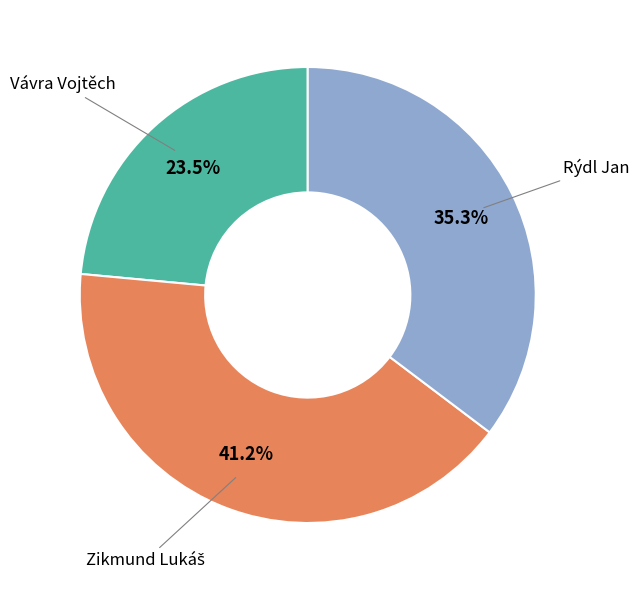

How many segments does this pie chart have?

3